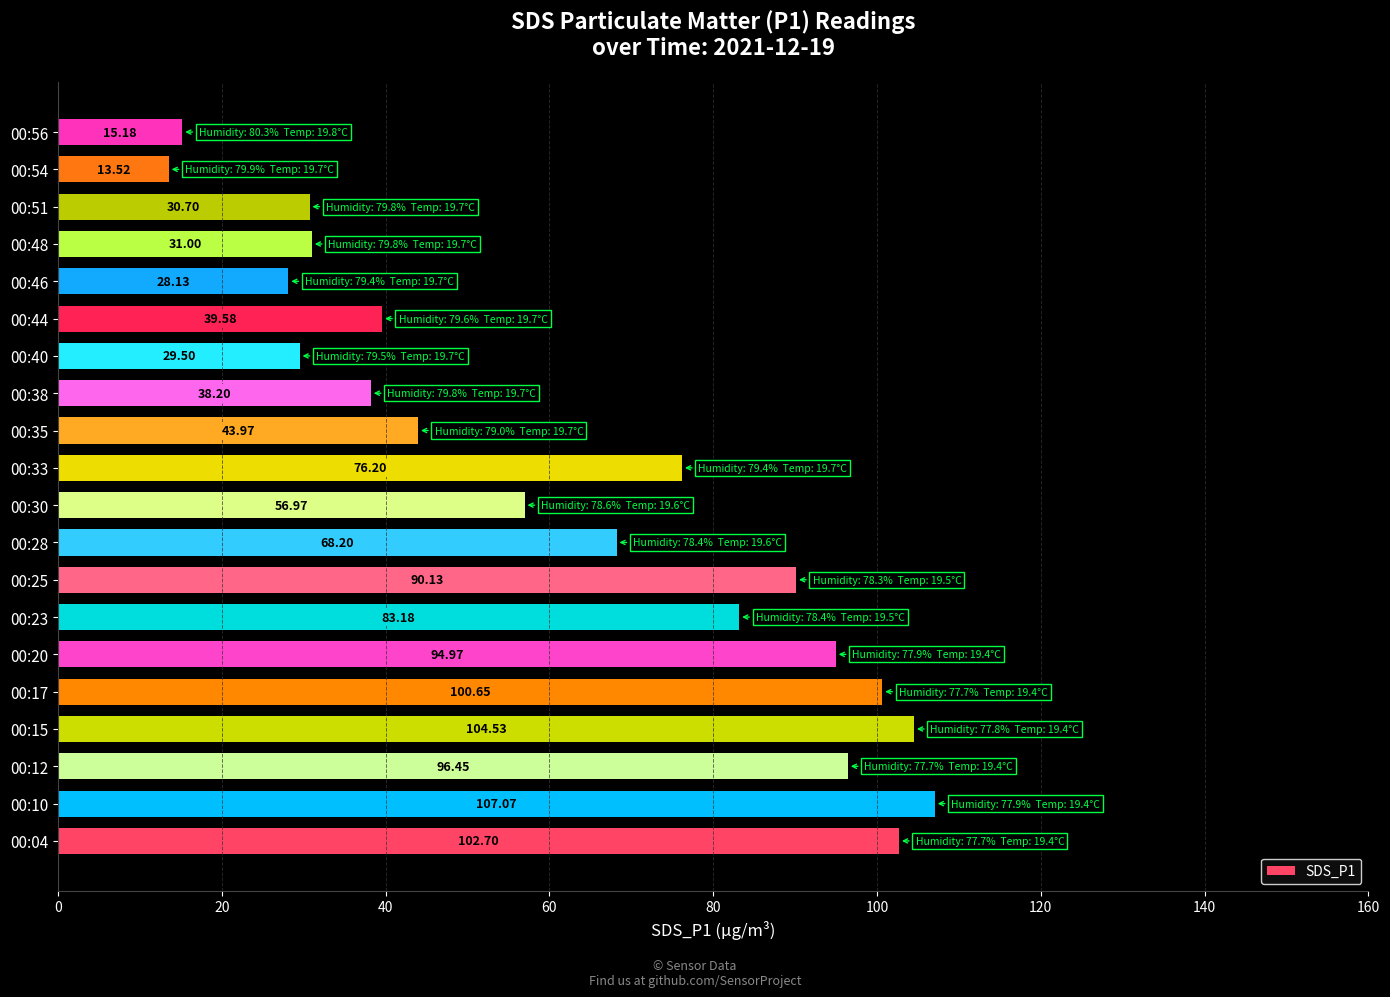

What is the average value?

62.5